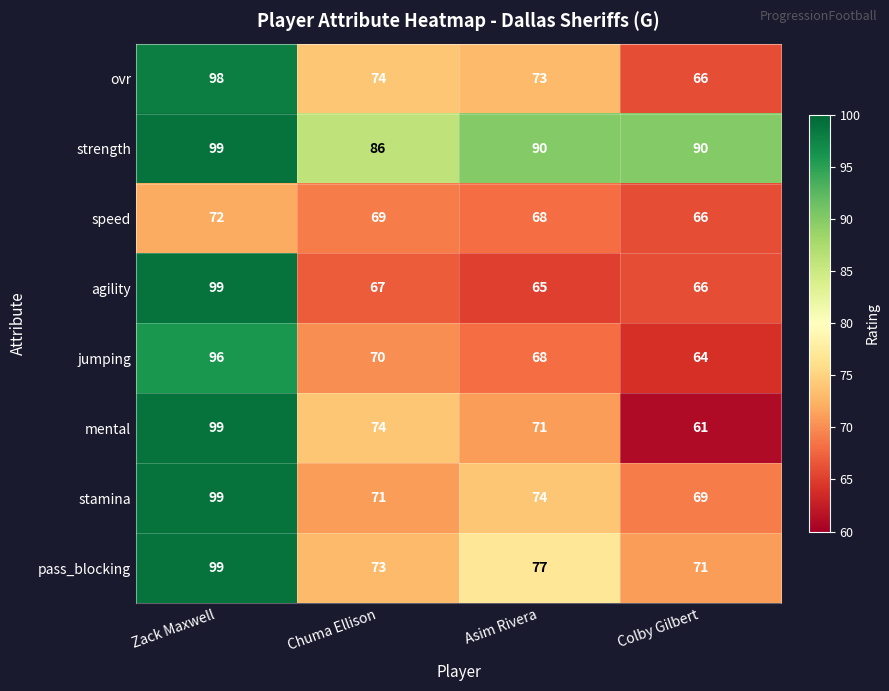

List the labels in order of ovr value, smallest first.

Colby Gilbert, Asim Rivera, Chuma Ellison, Zack Maxwell